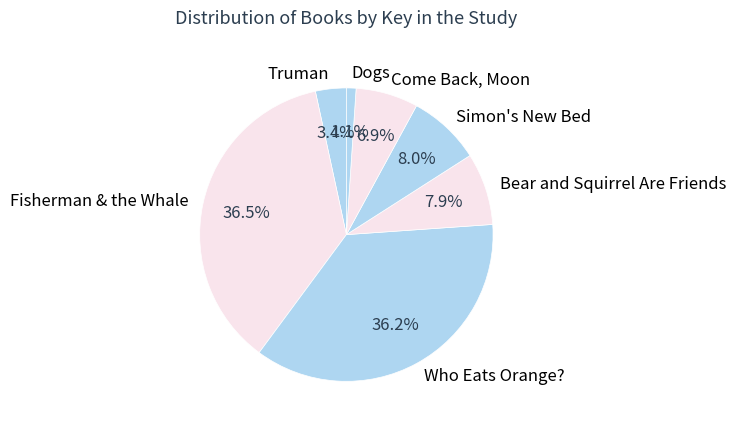

What is the total percentage of Dogs and Truman?

4.5%